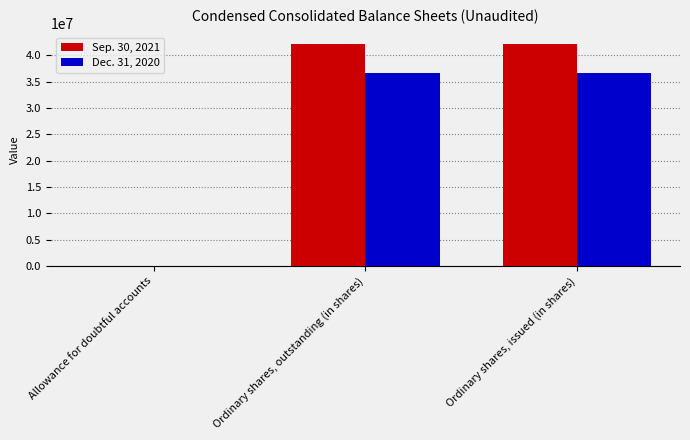

The Sep. 30, 2021 series shows 89 at Allowance for doubtful accounts. True or false?

True